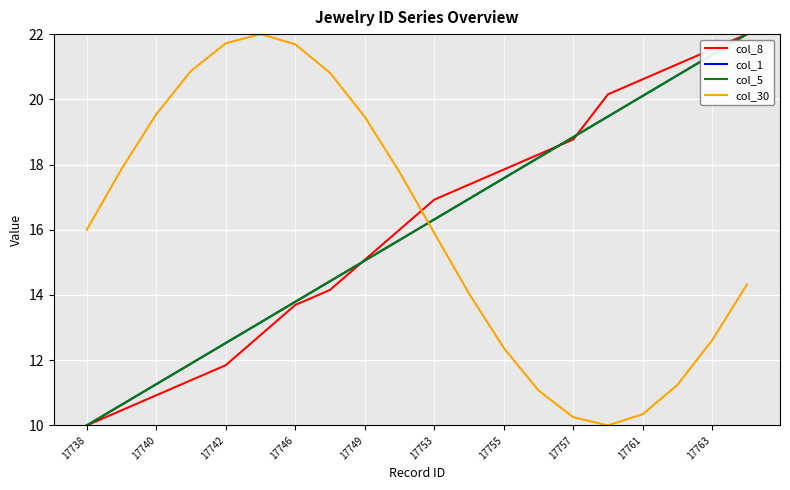

Reading left to right, transcribe all the data shown in this chart.

col_8: 10.0	10.5	10.9	11.4	11.8	12.8	13.7	14.2	15.1	16.0	16.9	17.4	17.8	18.3	18.8	20.2	20.6	21.1	21.5	22.0
col_1: 10.0	10.6	11.3	11.9	12.5	13.2	13.8	14.4	15.1	15.7	16.3	16.9	17.6	18.2	18.8	19.5	20.1	20.7	21.4	22.0
col_5: 10.0	10.6	11.3	11.9	12.5	13.2	13.8	14.4	15.1	15.7	16.3	16.9	17.6	18.2	18.8	19.5	20.1	20.7	21.4	22.0
col_30: 16.0	17.9	19.5	20.9	21.7	22.0	21.7	20.8	19.5	17.8	15.9	14.0	12.4	11.1	10.3	10.0	10.3	11.2	12.6	14.3